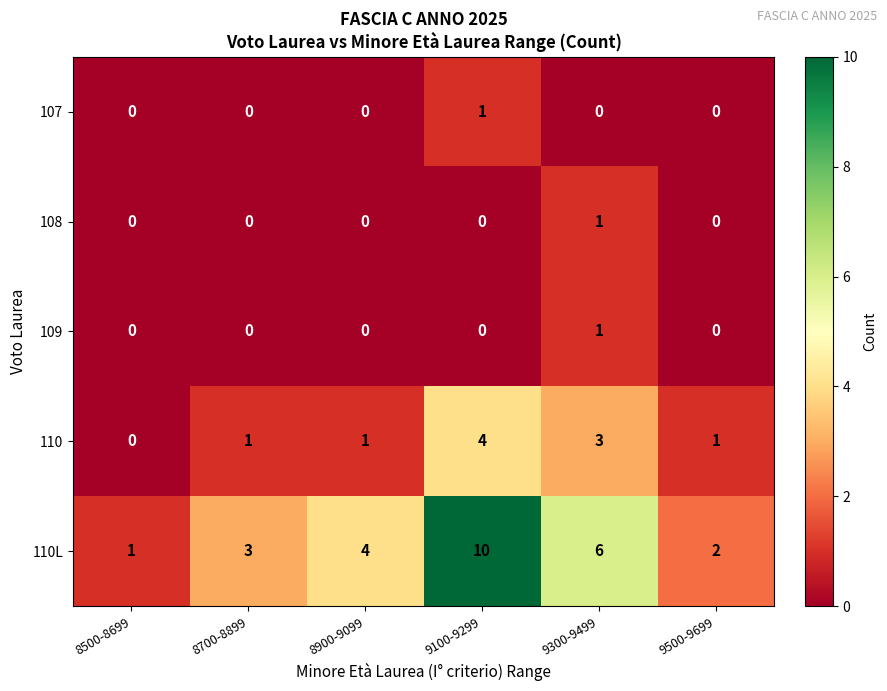

Which series has the widest spread of values?

110L